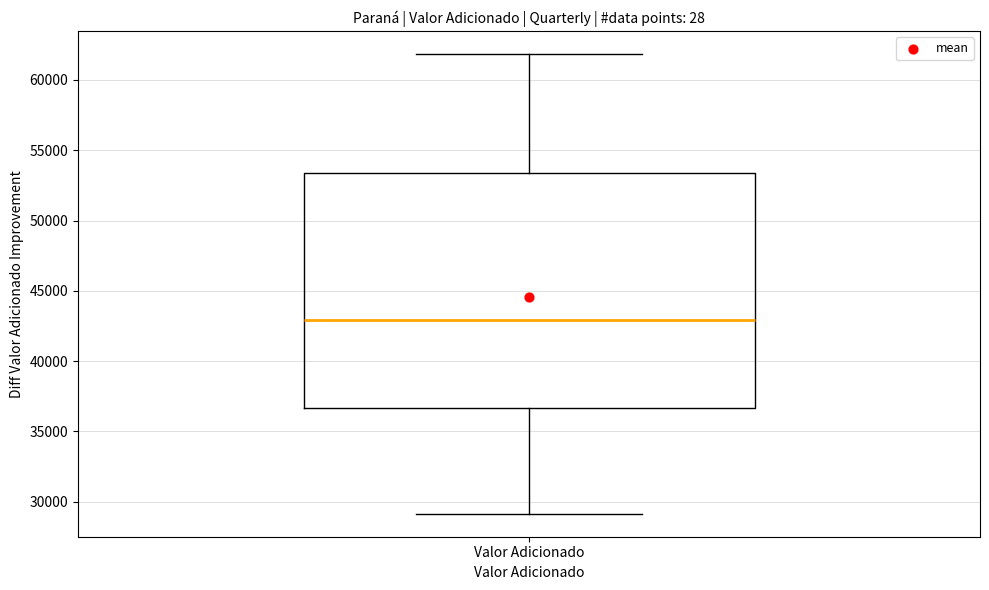

Read this box plot against the y-axis: the position of the median line, the range covered by the box, and the ends of both whiskers. The values are not printed on the chart, so give them approximately, as read against the axis.

median 43000, box 36500 to 53500, whiskers 29000 to 62000